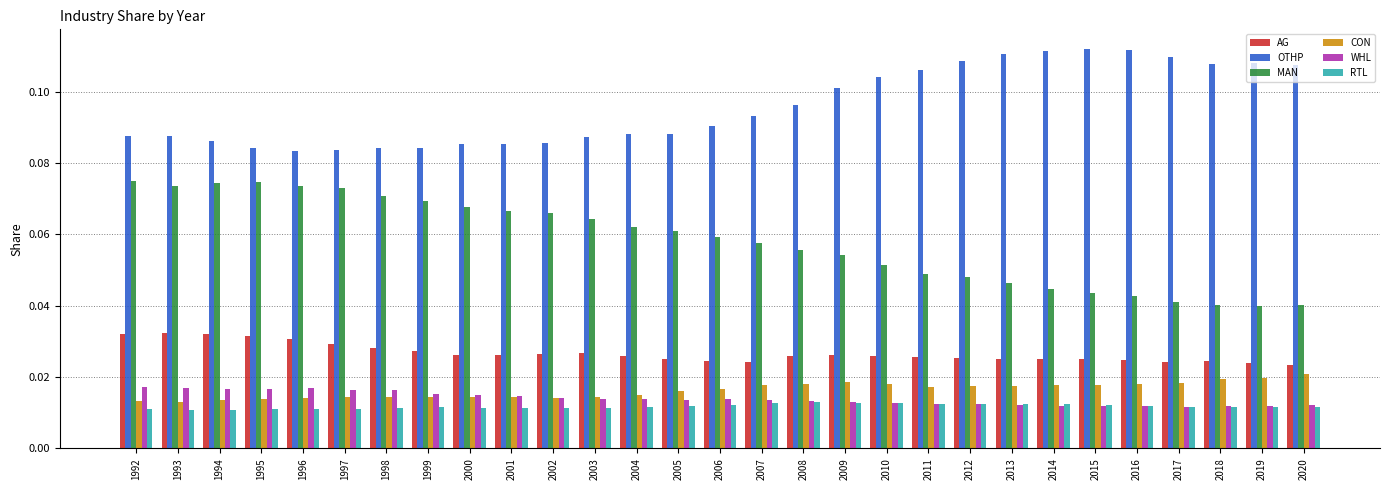

Which series has the largest total across all categories?

OTHP